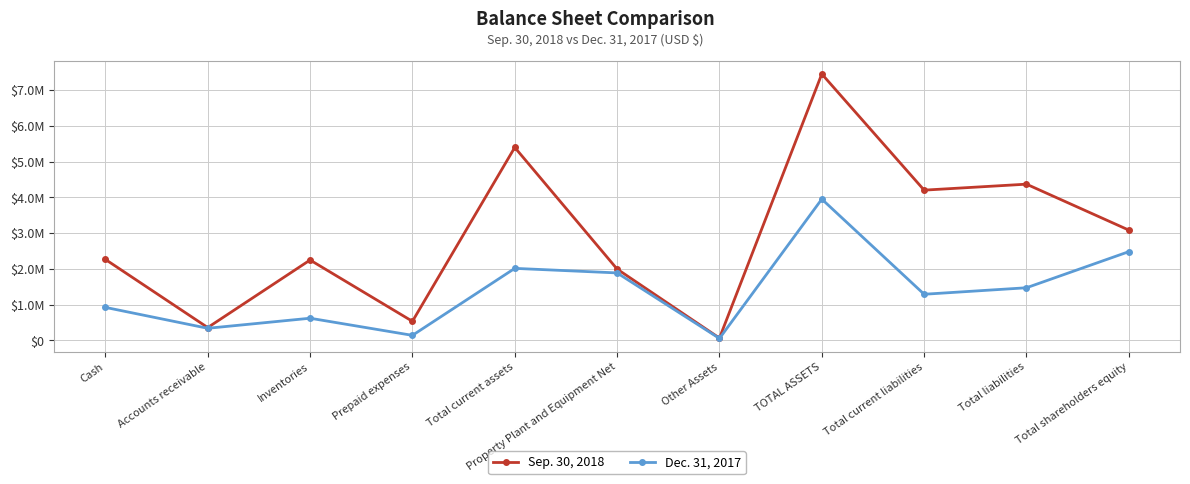

Does the chart have visible grid lines?

Yes